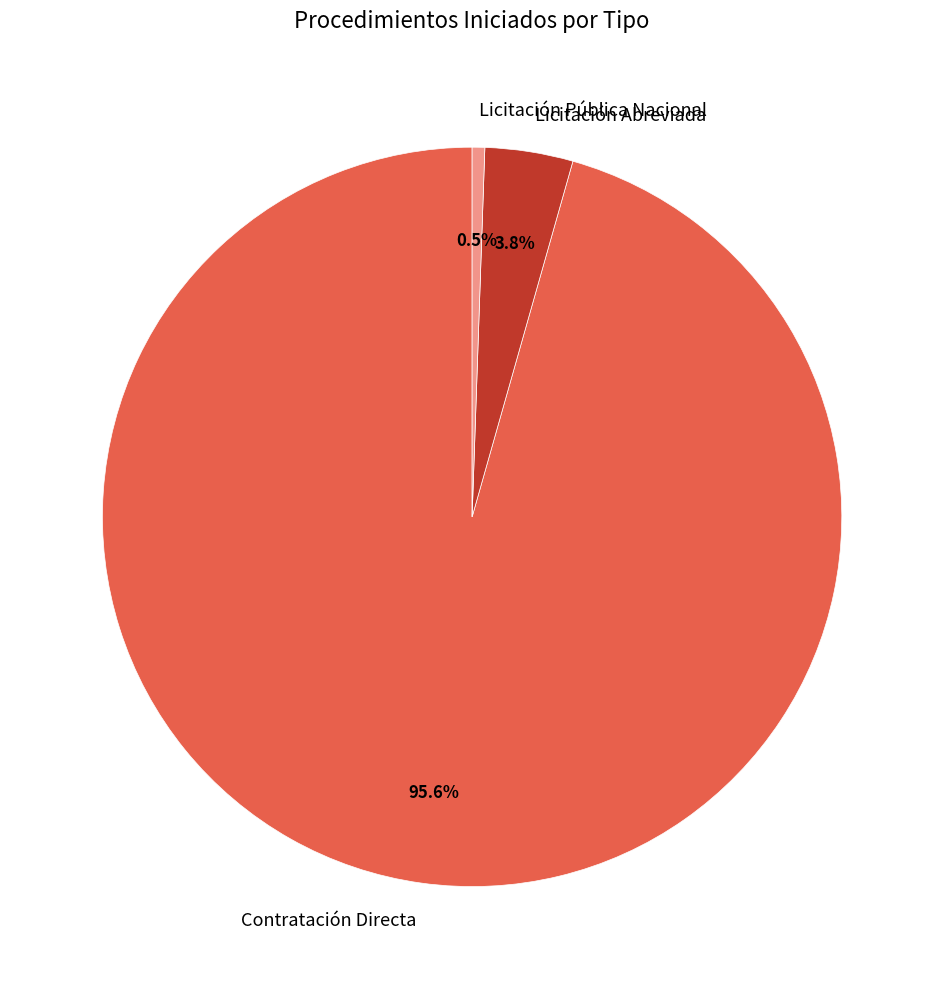

Is it true that Contratación Directa is 96% of the pie?

True